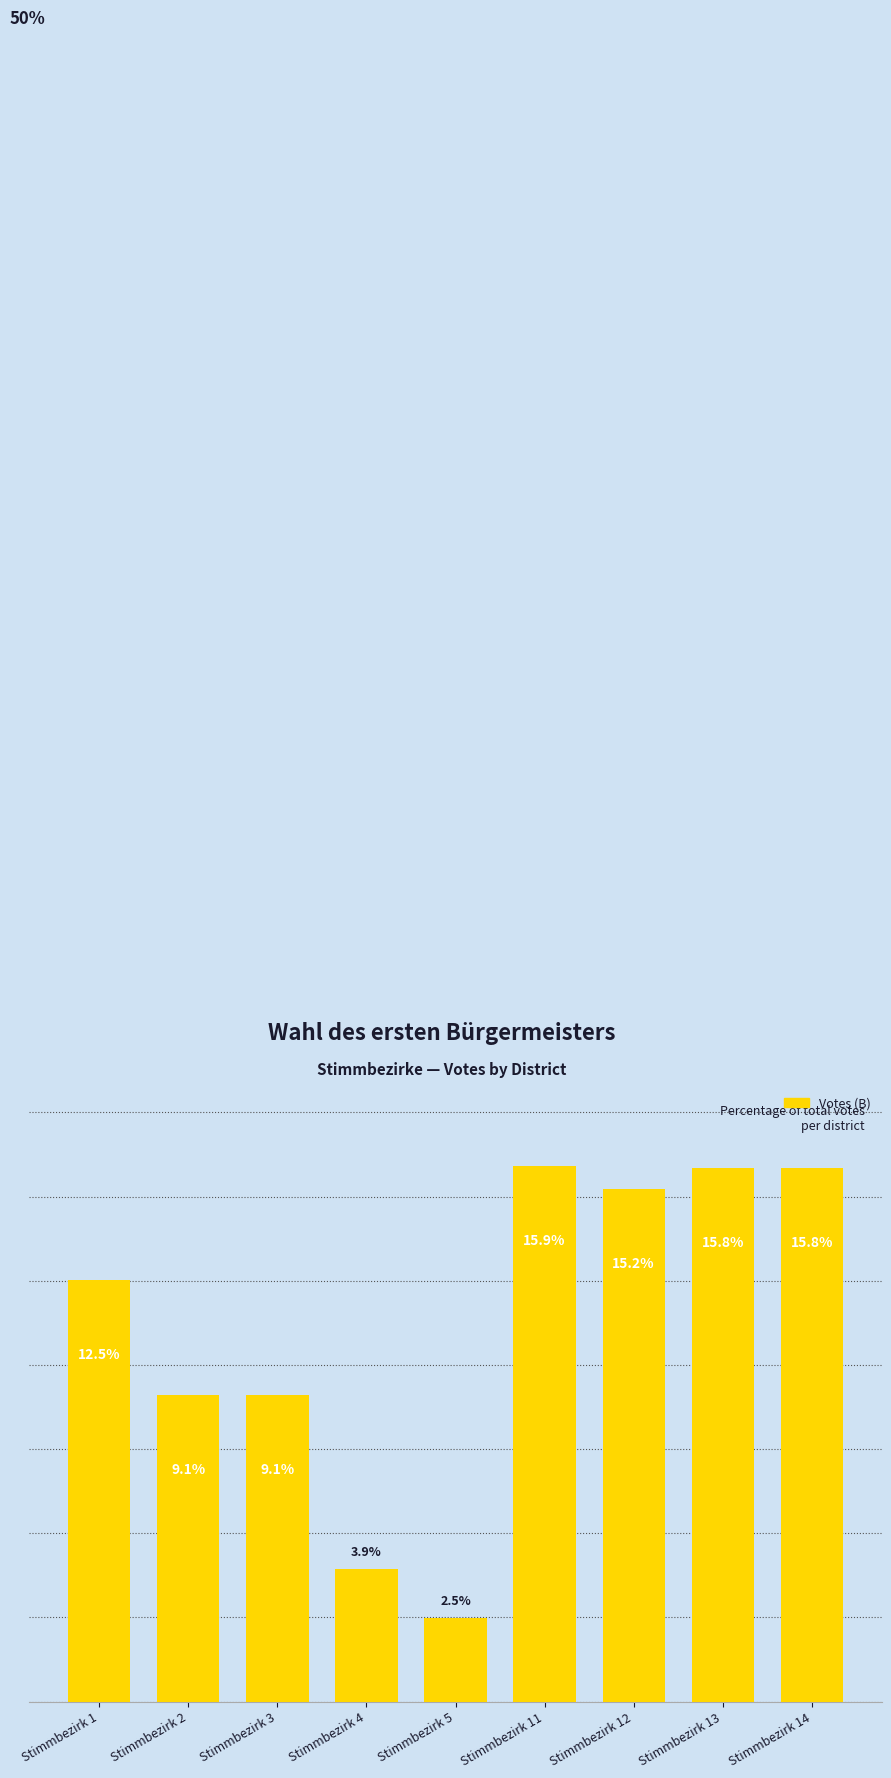

Between Stimmbezirk 2 and Stimmbezirk 1, which is larger?

Stimmbezirk 1